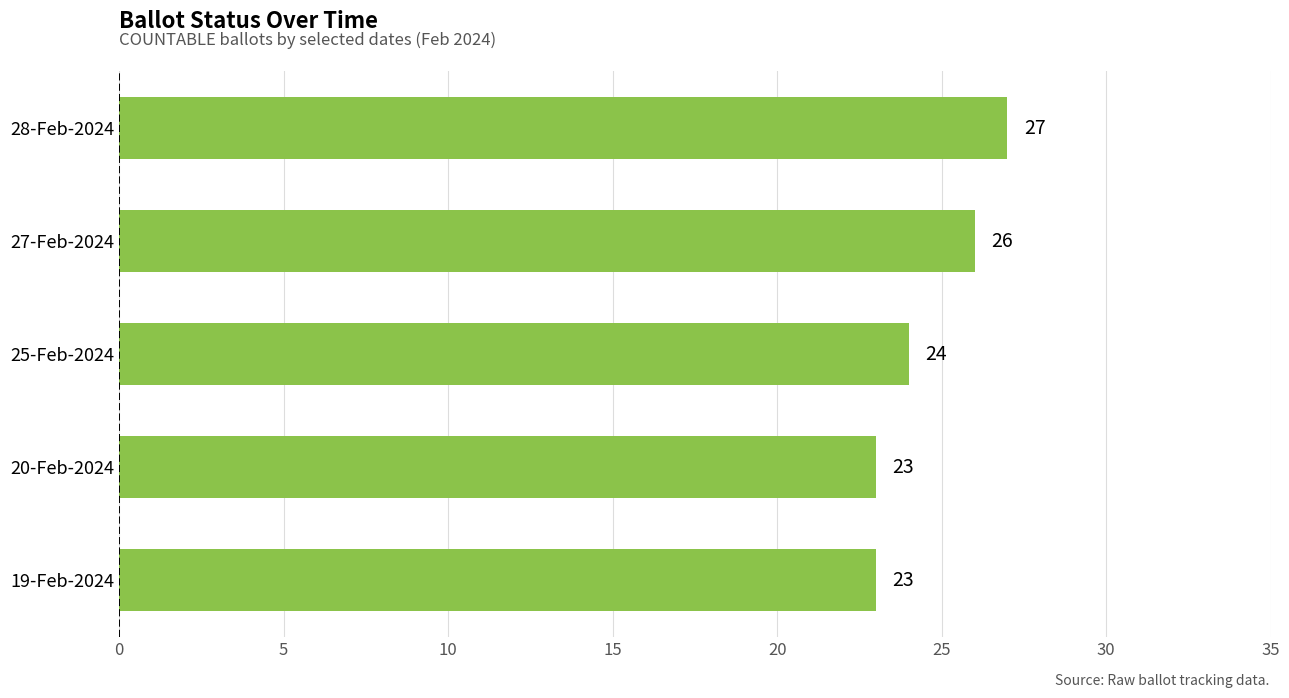

What is the ratio of the value at 20-Feb-2024 to the value at 27-Feb-2024?

0.9